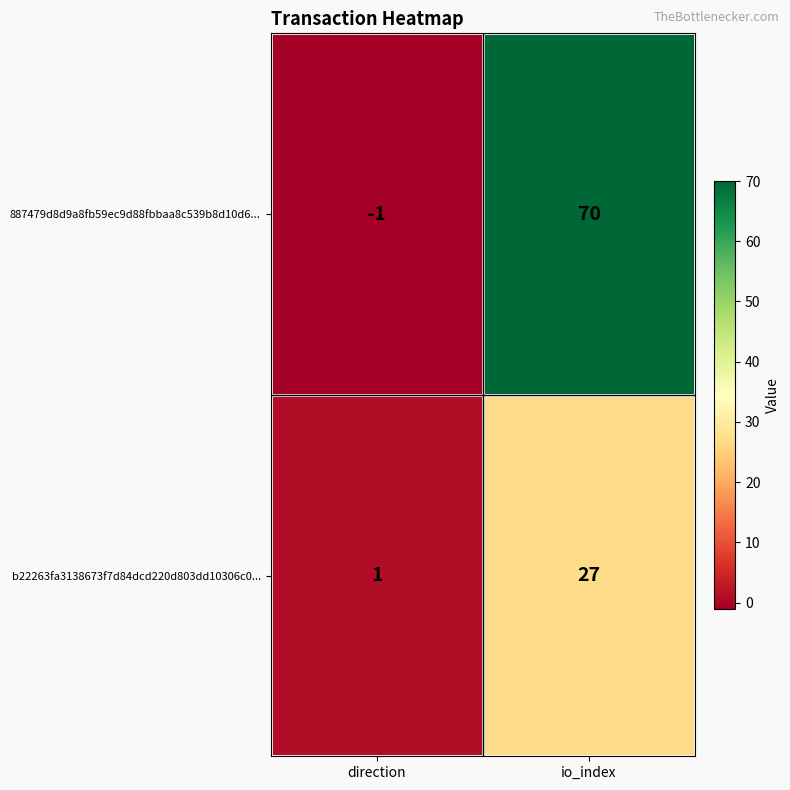

Reading right to left, extract all data points from this chart.

887479d8d9a8fb59ec9d88fbbaa8c539b8d10d6...: 70	-1
b22263fa3138673f7d84dcd220d803dd10306c0...: 27	1